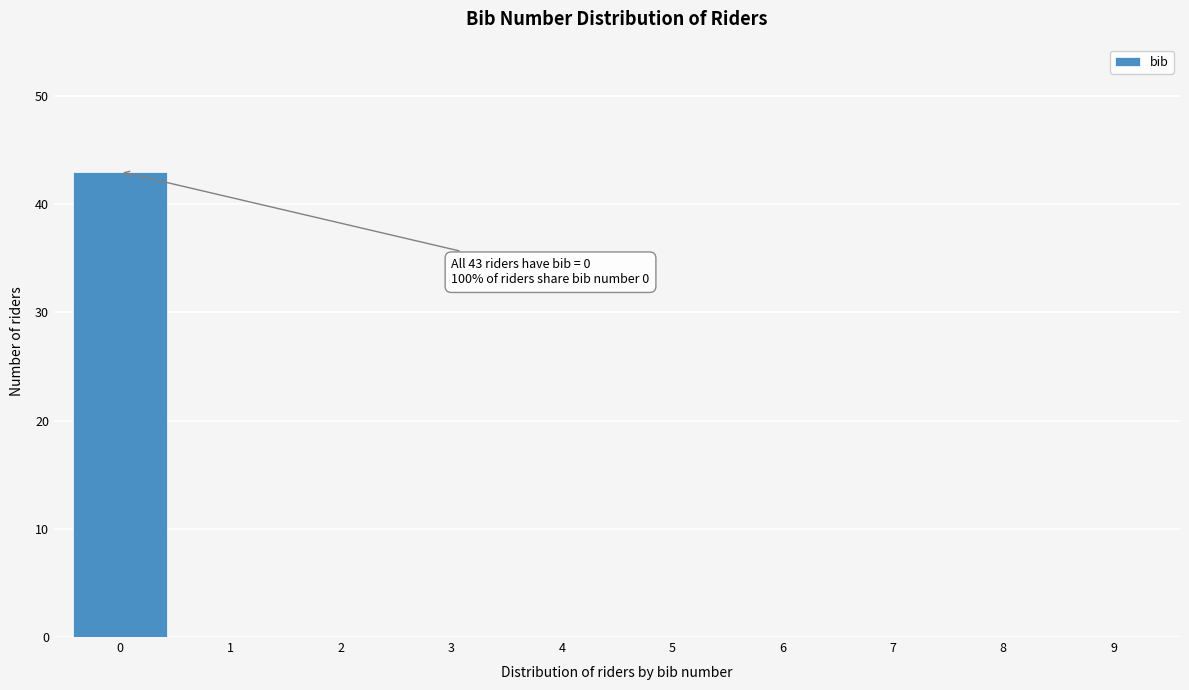

Reading left to right, list all the values displayed in this chart.

0=43	1=0	2=0	3=0	4=0	5=0	6=0	7=0	8=0	9=0